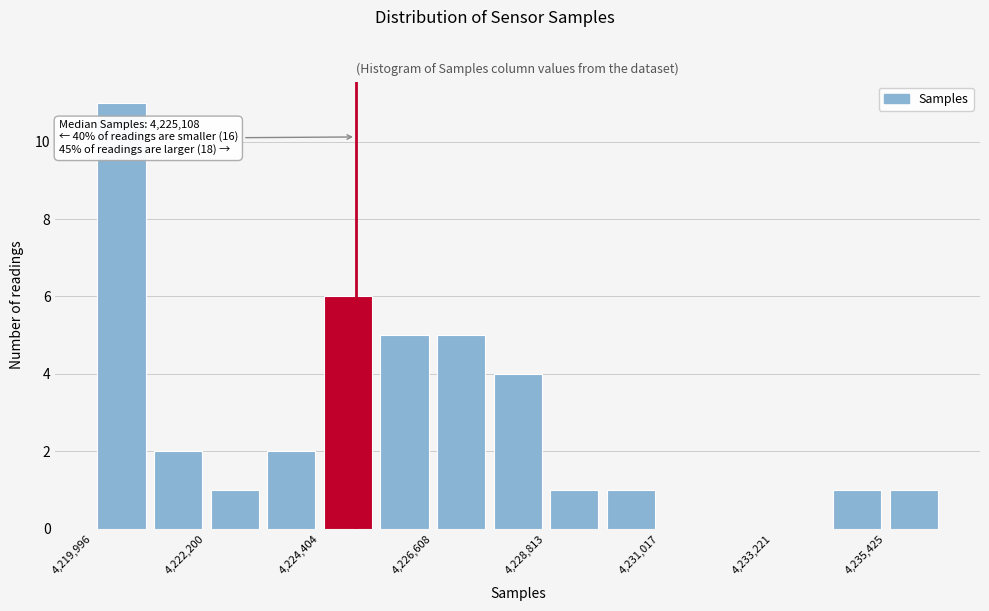

Around what value on the x-axis is the tallest bar? Give the approximate position of its centre, as read against the axis.

4220500